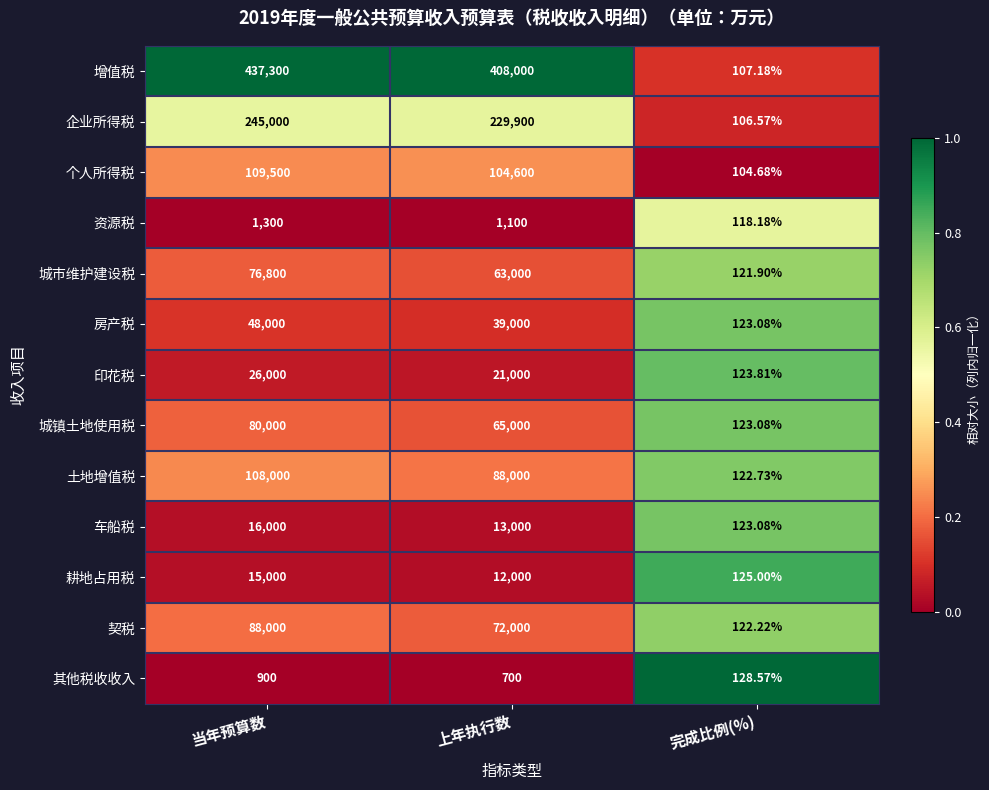

At which label is 其他税收收入 closest to 514?

上年执行数